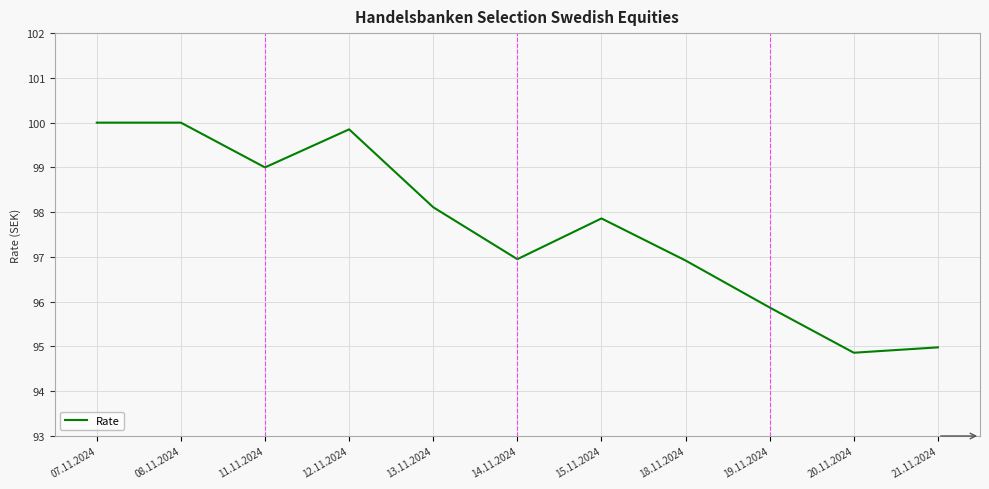

What is the difference between the second highest and second lowest values?

5.0